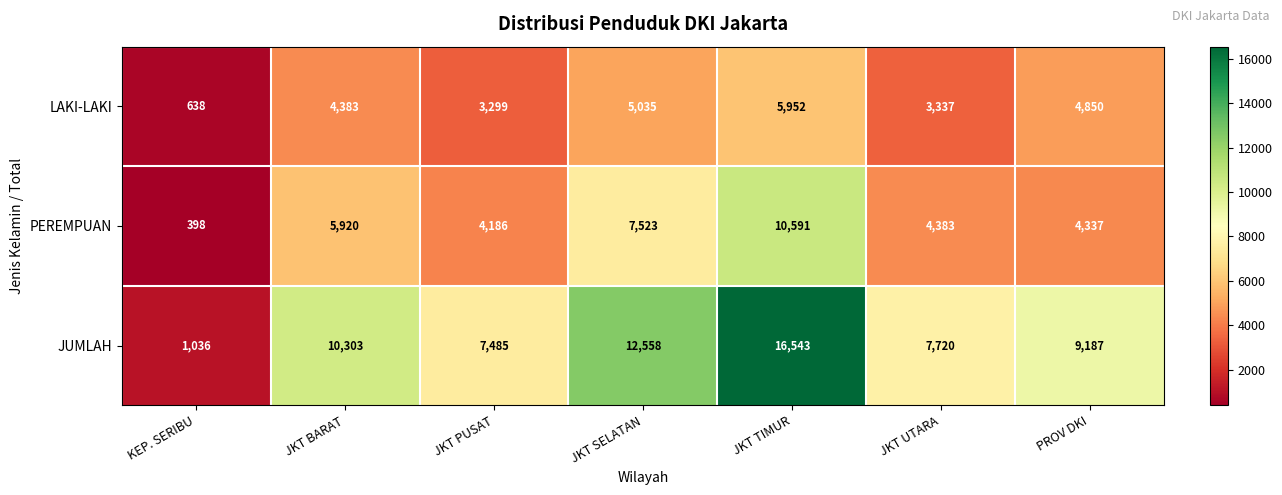

What is the total value across all series at JKT PUSAT?

14970